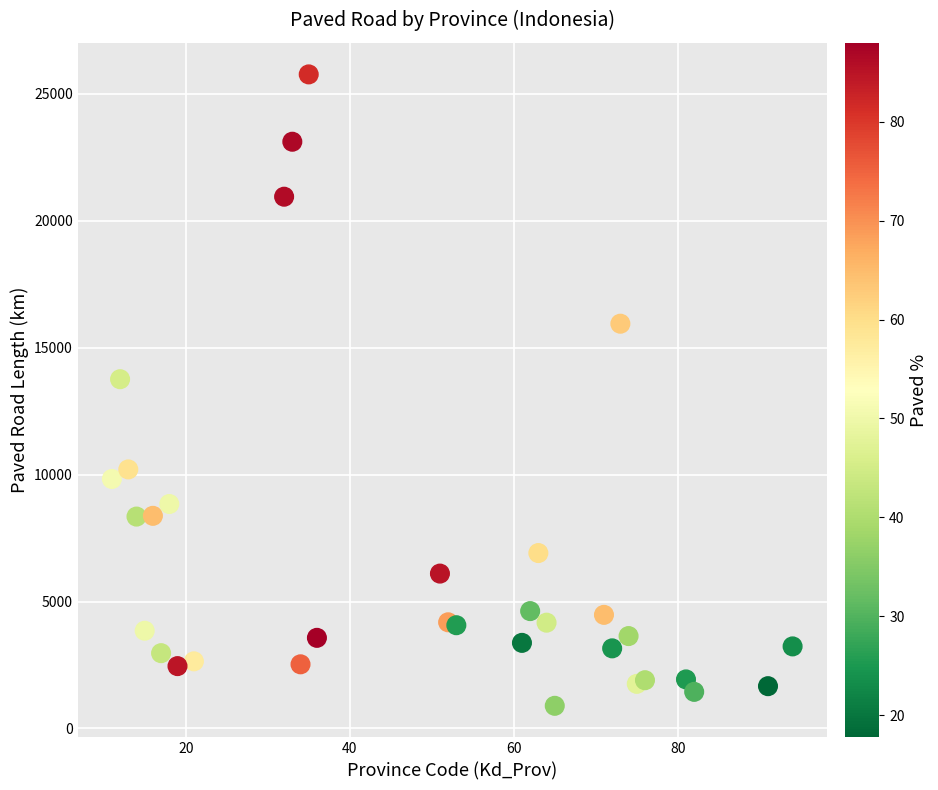

What is the range of Y values (max minus min)?

24865.3